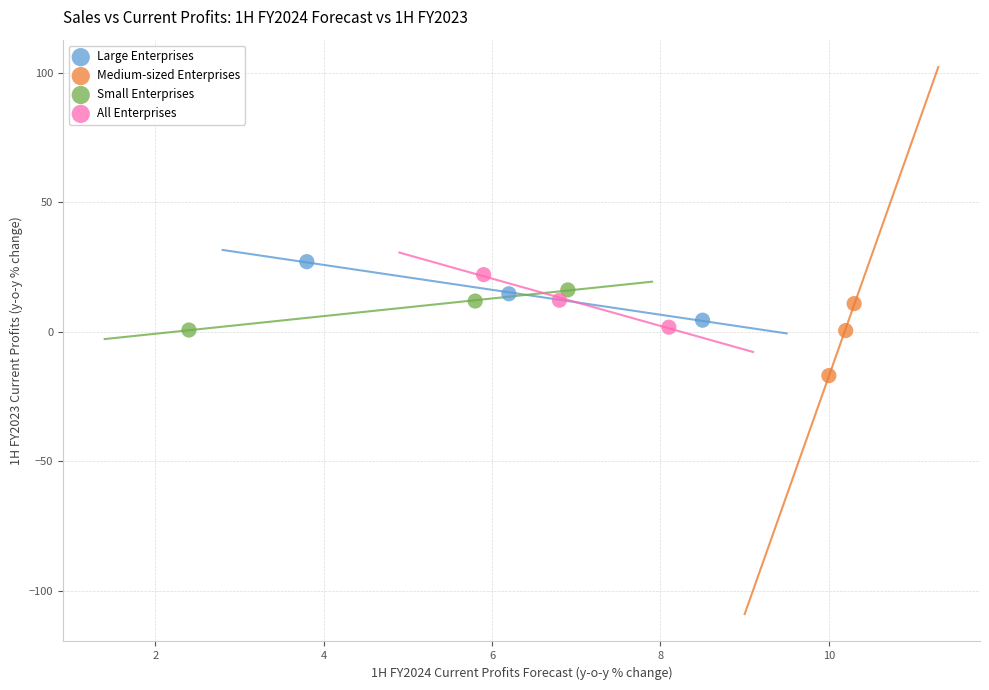

Which series reaches the minimum Y coordinate?

Medium-sized Enterprises